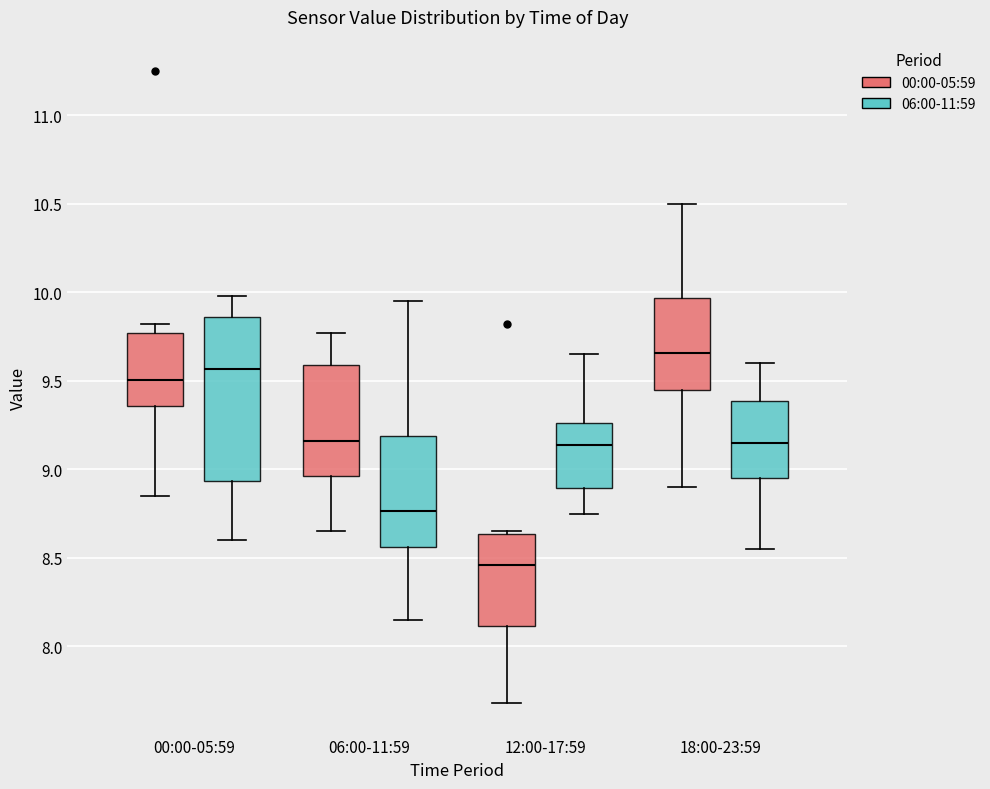

Where does the lower whisker of the box for 06:00-11:59 (06:00-11:59) end on the y-axis? The values are not printed on the chart, so give them approximately, as read against the axis.

8.15